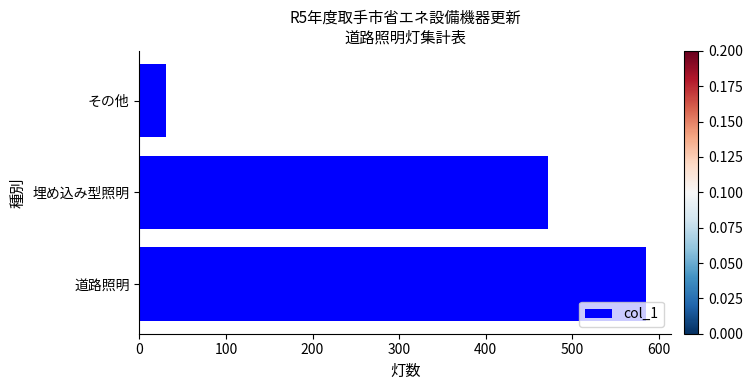

Count the values in the range 31 to 585.

3